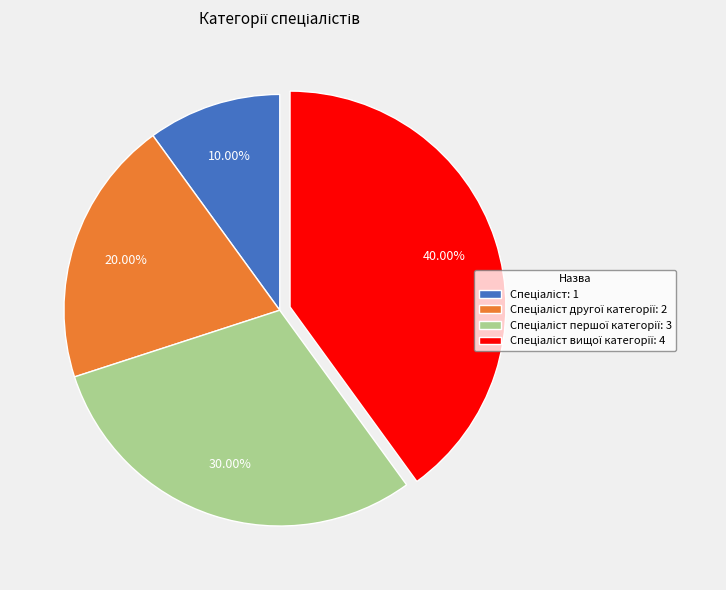

Is there any slice that represents more than half of the pie?

No